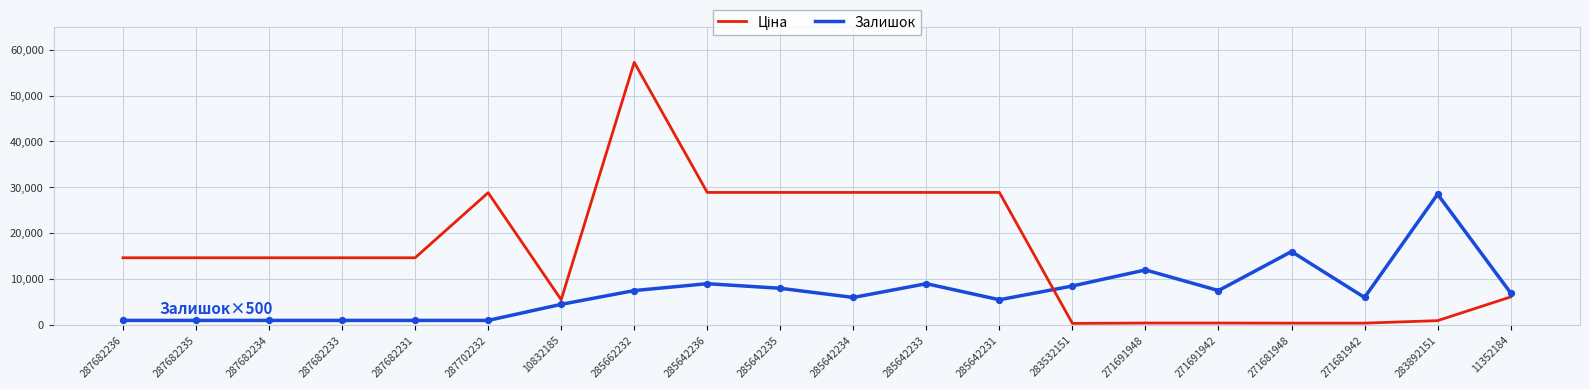

What is the difference between the highest and lowest values at 285662232?

49735.5